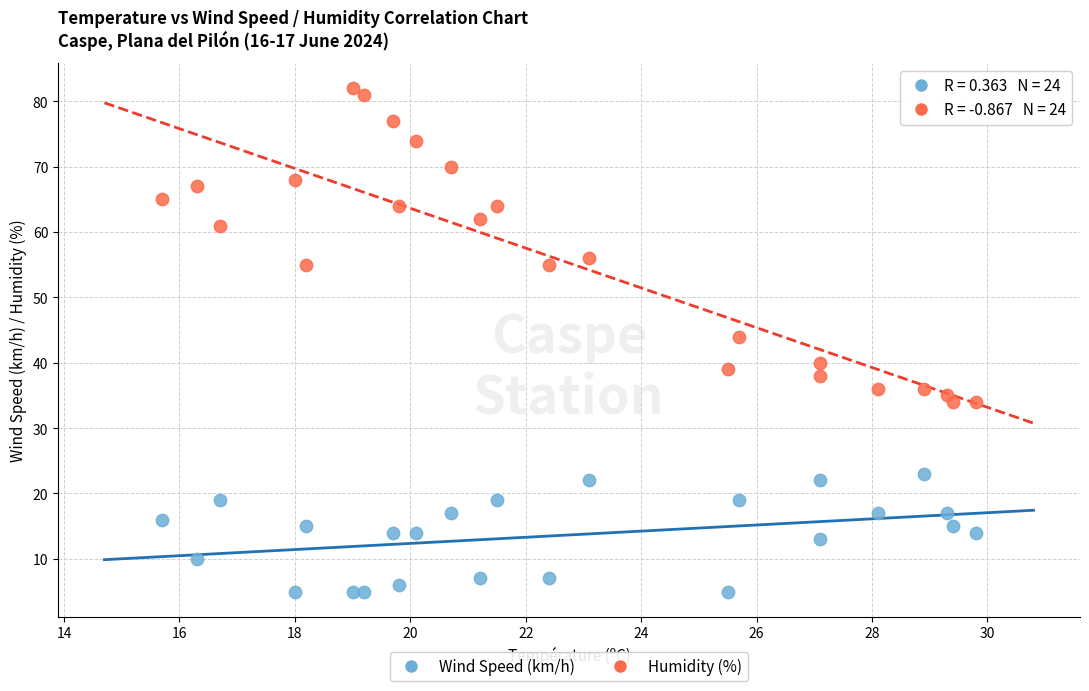

Which series contains the lowest Y value?

Wind Speed (km/h)